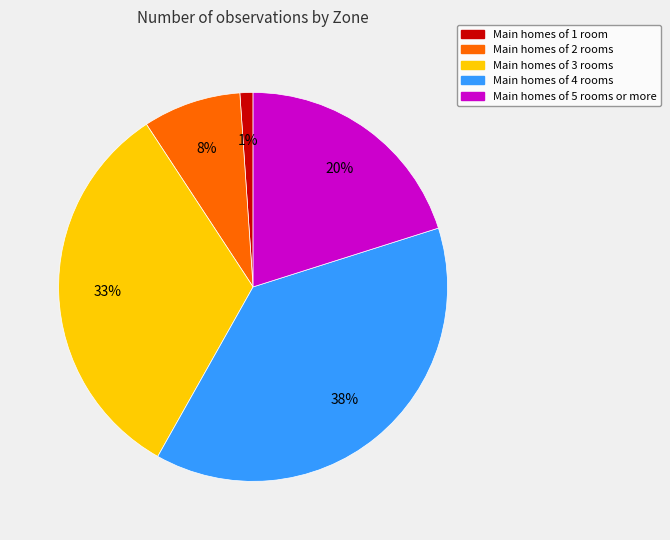

To the nearest percent, what is the average slice percentage?

20%